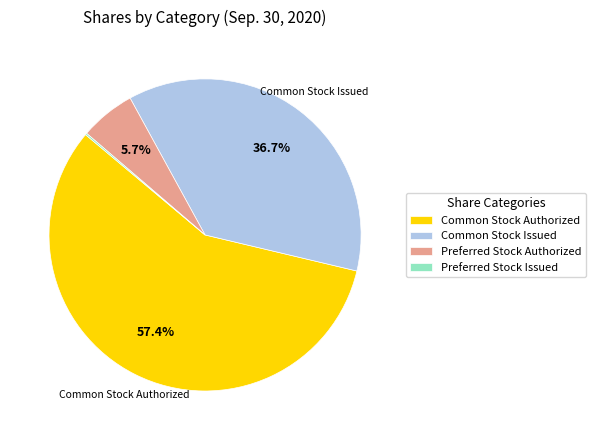

What is the ratio of the value at Common Stock Issued to the value at Preferred Stock Authorized?

6.4